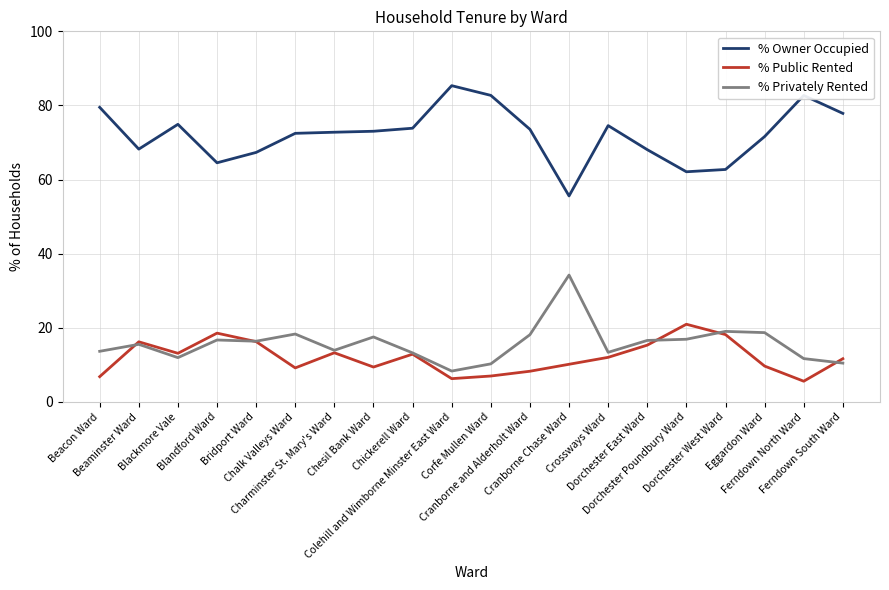

True or false: % Owner Occupied and % Privately Rented intersect in this chart.

False